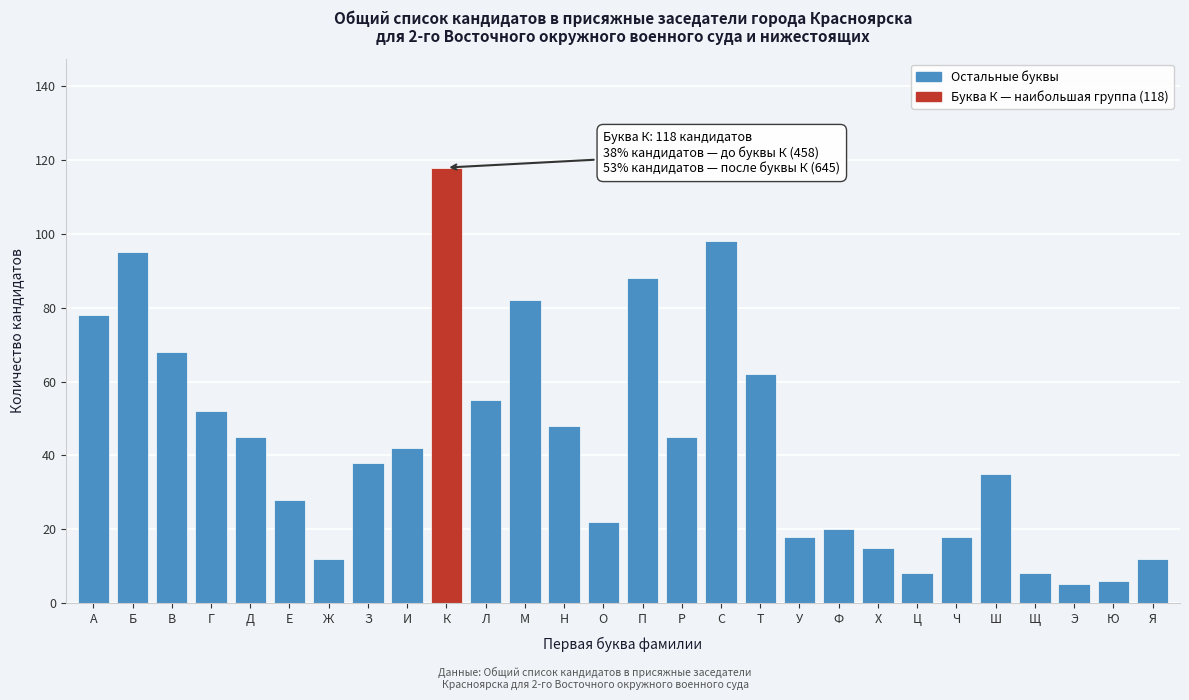

Reading left to right, transcribe all the data shown in this chart.

А=78	Б=95	В=68	Г=52	Д=45	Е=28	Ж=12	З=38	И=42	К=118	Л=55	М=82	Н=48	О=22	П=88	Р=45	С=98	Т=62	У=18	Ф=20	Х=15	Ц=8	Ч=18	Ш=35	Щ=8	Э=5	Ю=6	Я=12